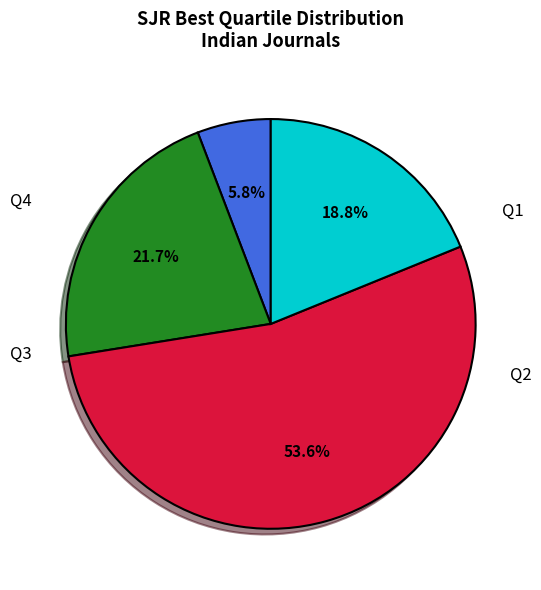

Count the number of slices in the pie.

4